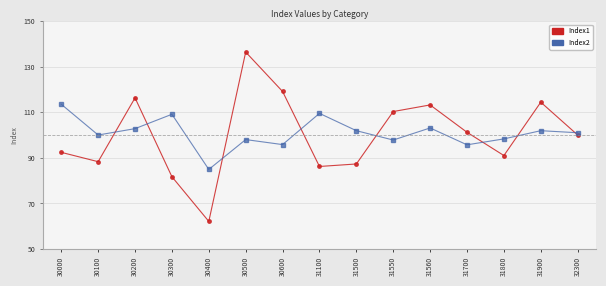

In Index1, how many points are lower than both neighbors (excluding endpoints)?

4